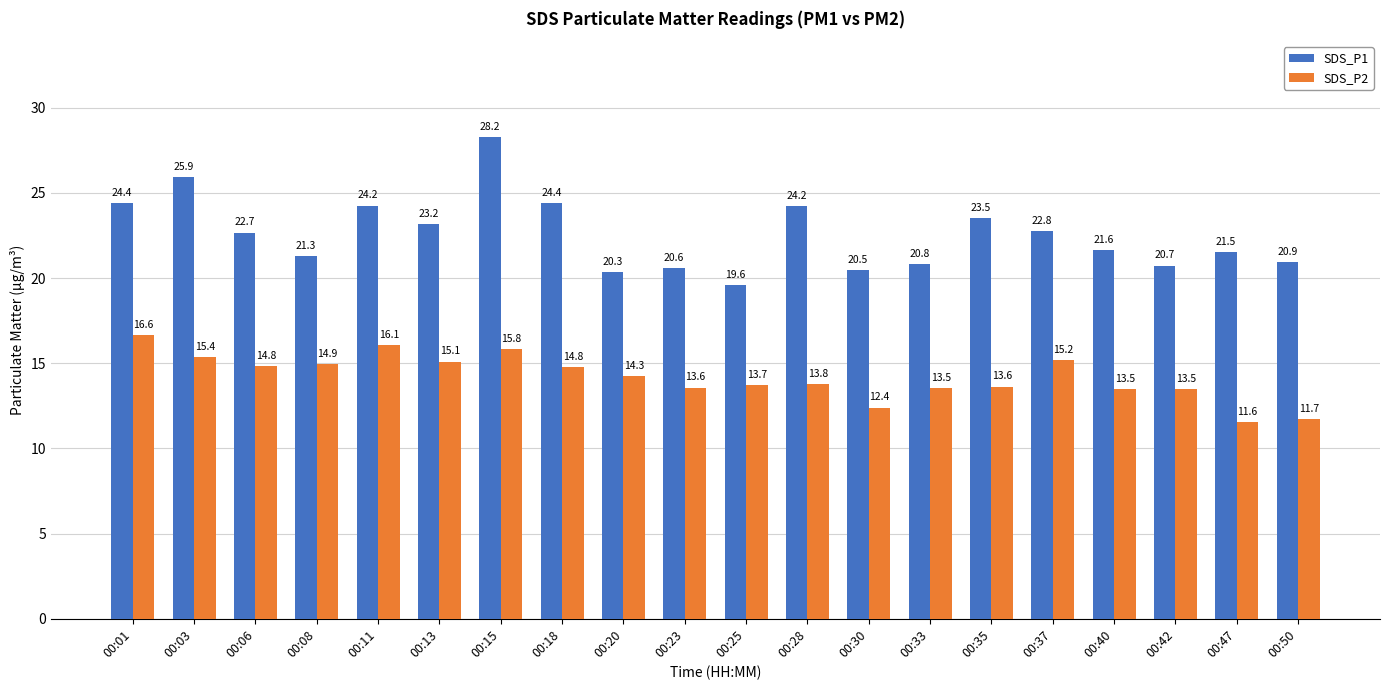

True or false: SDS_P1 has a value of 32.6 at 00:20.

False